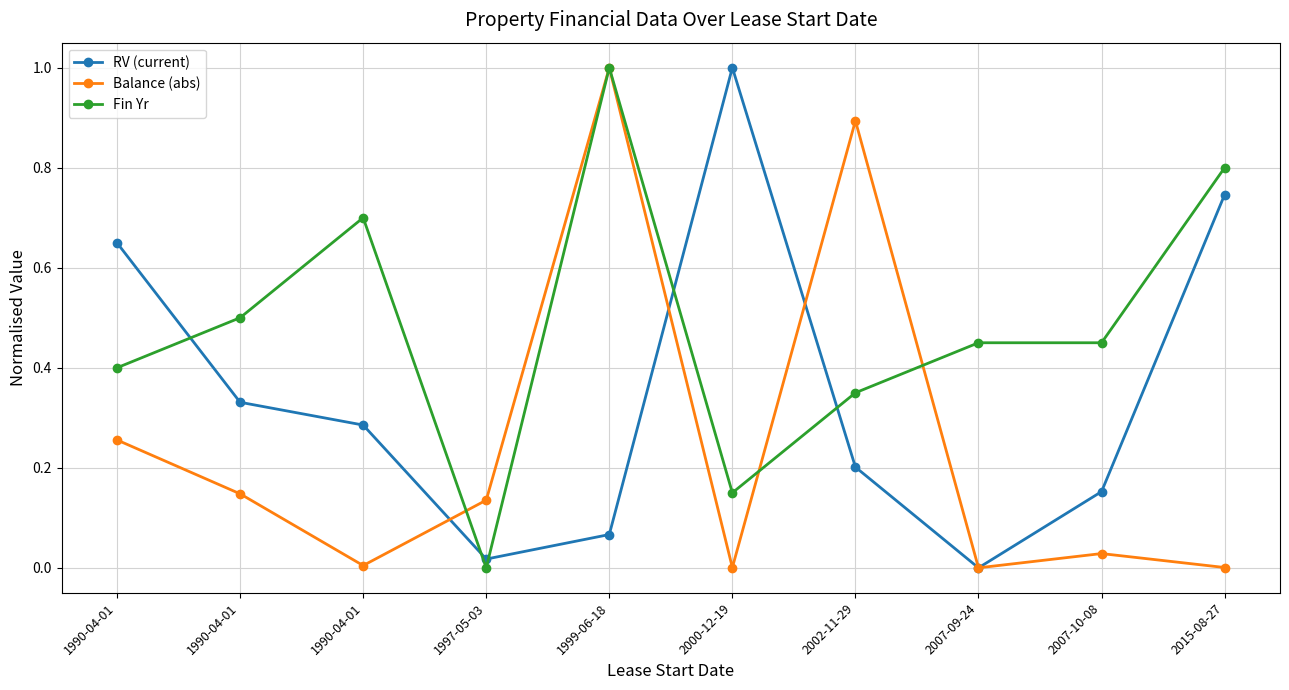

True or false: Fin Yr has a value of 0.8 at 2015-08-27.

True